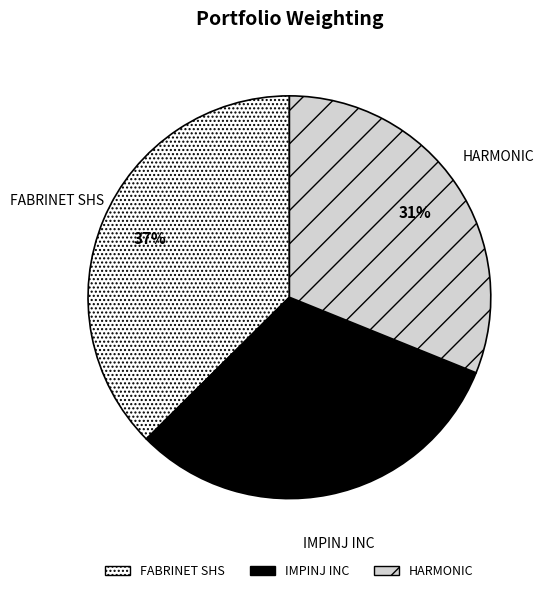

To the nearest percent, what is the difference between the largest and smallest slice percentages?

6%